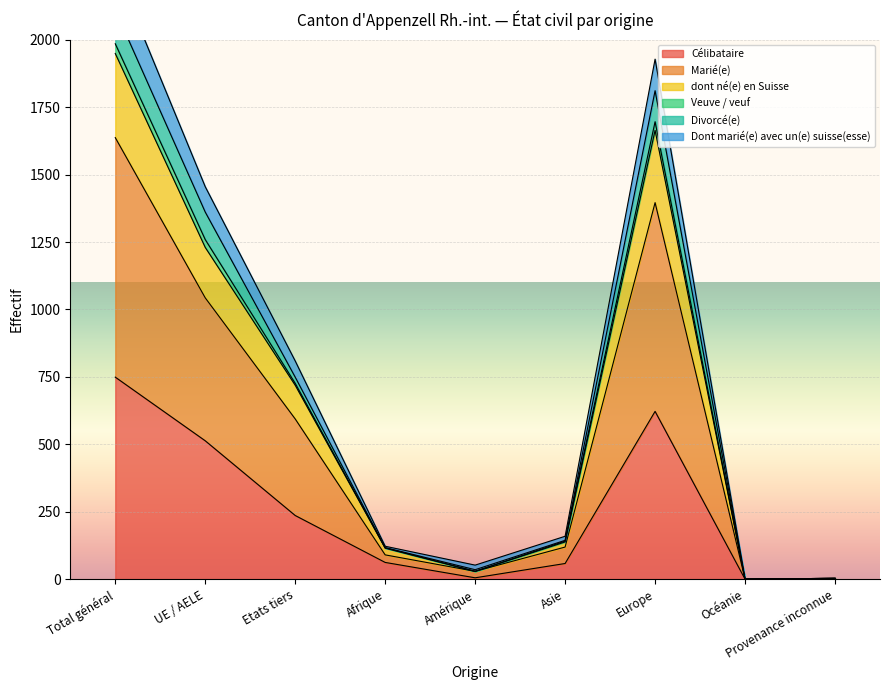

What is the label of the 9th point from the left?

Provenance inconnue